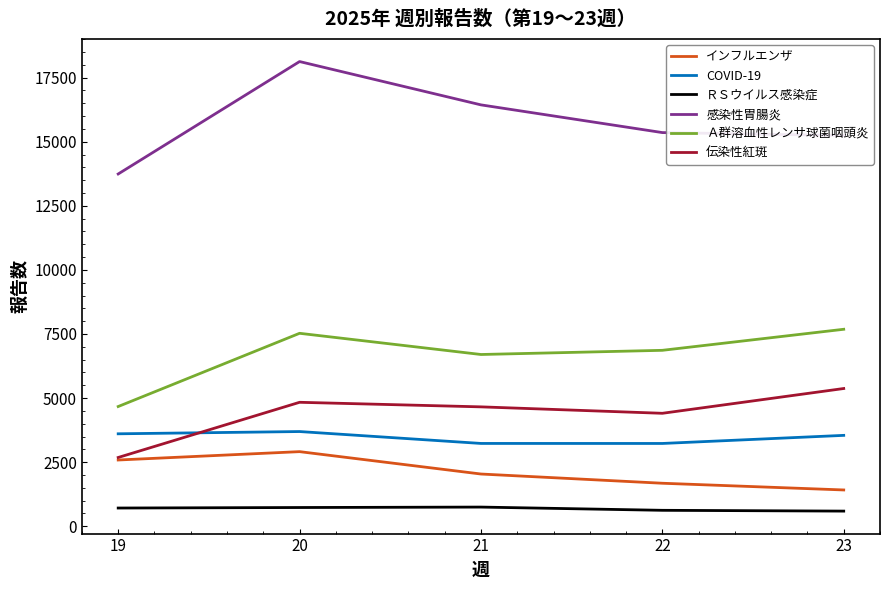

What is the maximum value shown in the chart?

18129